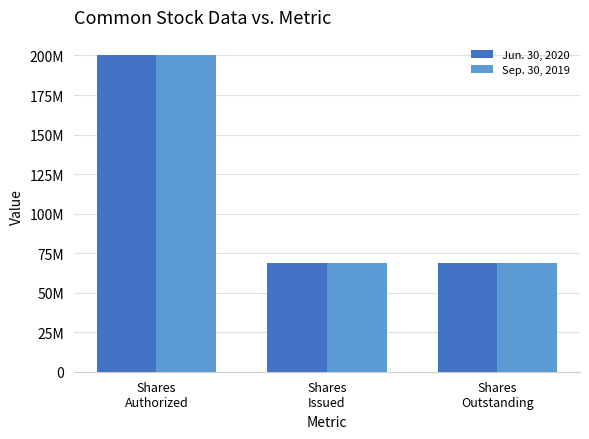

Does the chart contain any negative values?

No